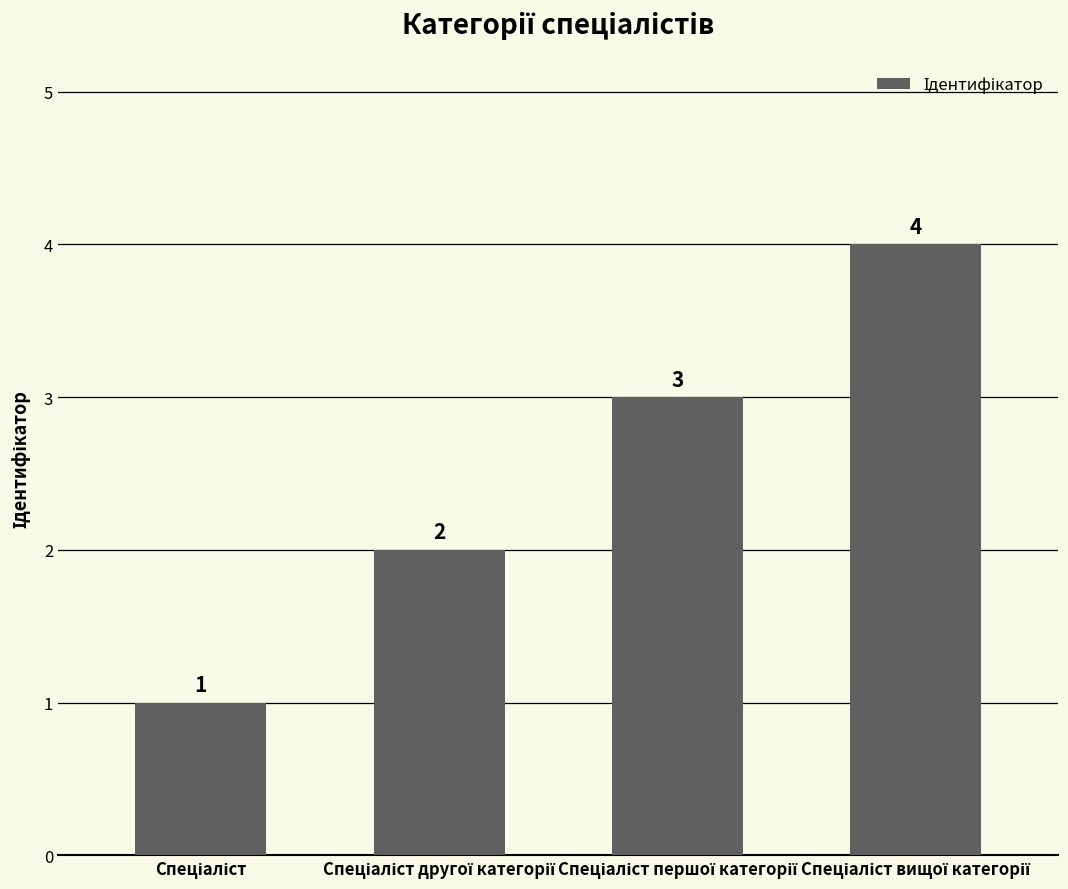

What is the value of the 2nd bar from the left?

2